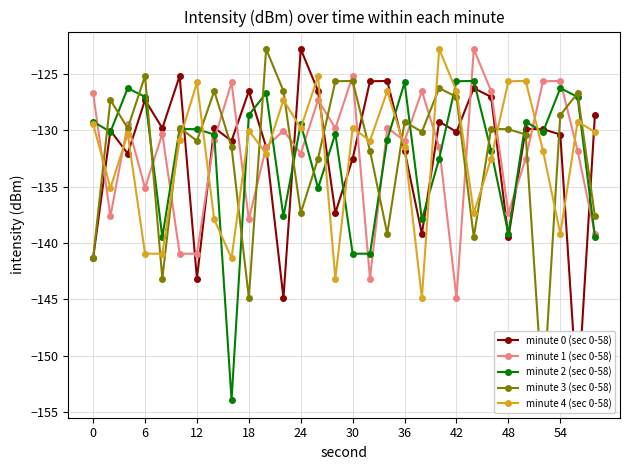

In minute 4 (sec 0-58), how many points are higher than both neighbors (excluding endpoints)?

10